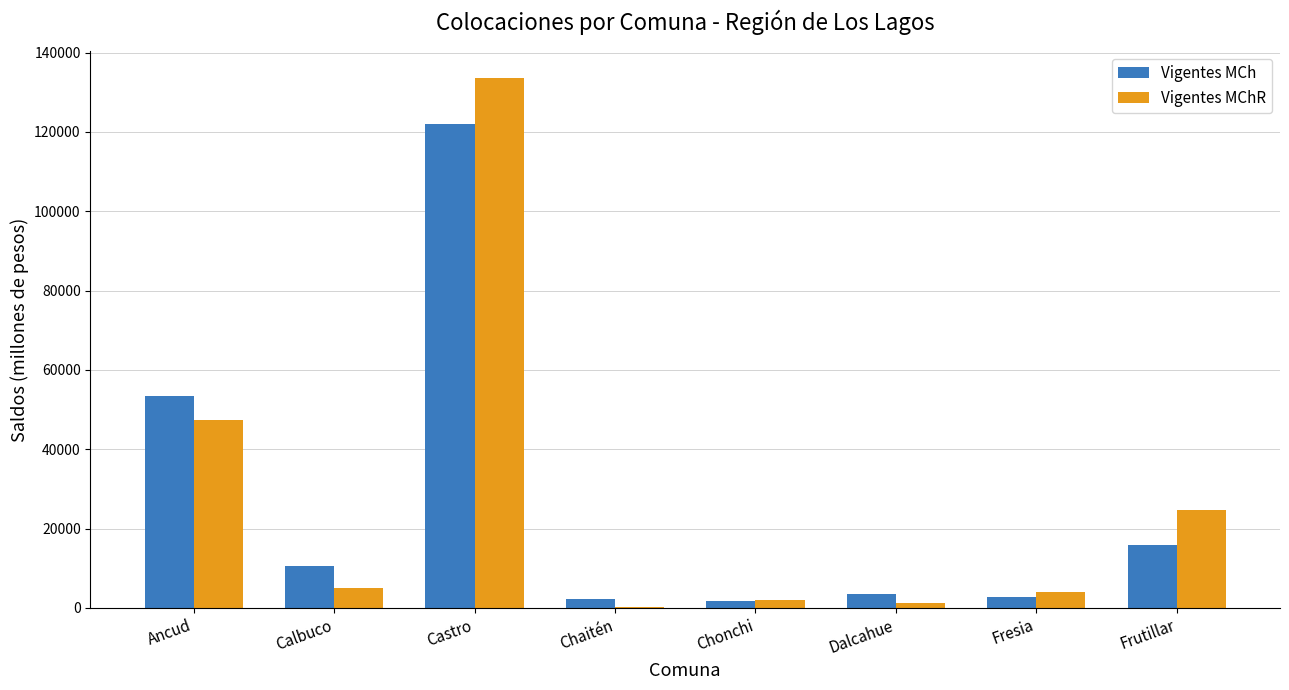

How many data points does each series have?

8